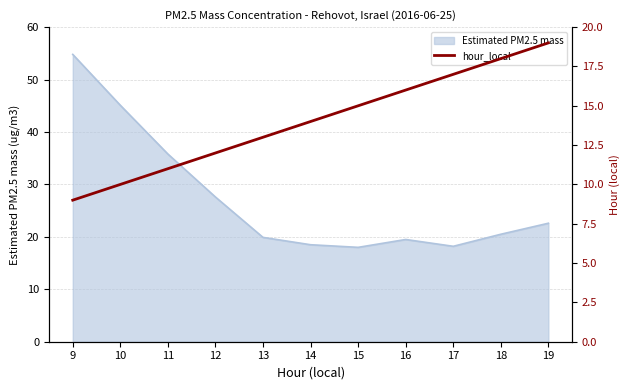

At which category does the chart reach its minimum across all series?

9